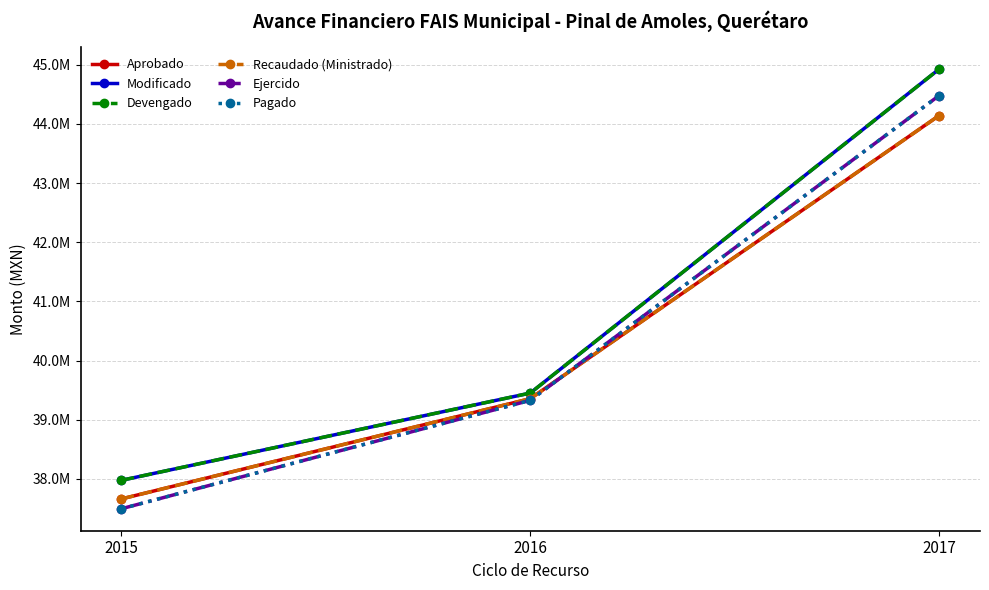

The Ejercido series shows 37496745.6 at 2015. True or false?

True